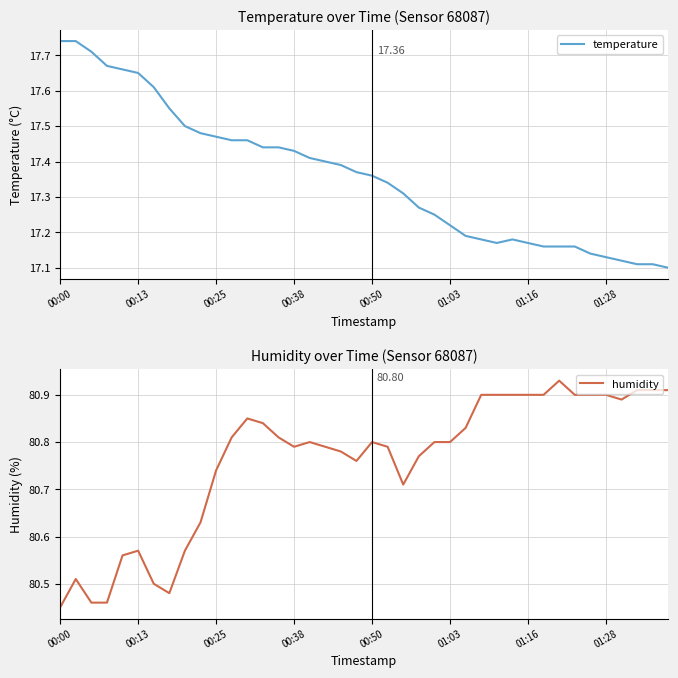

The value of humidity at 16 is 80.8. True or false?

True